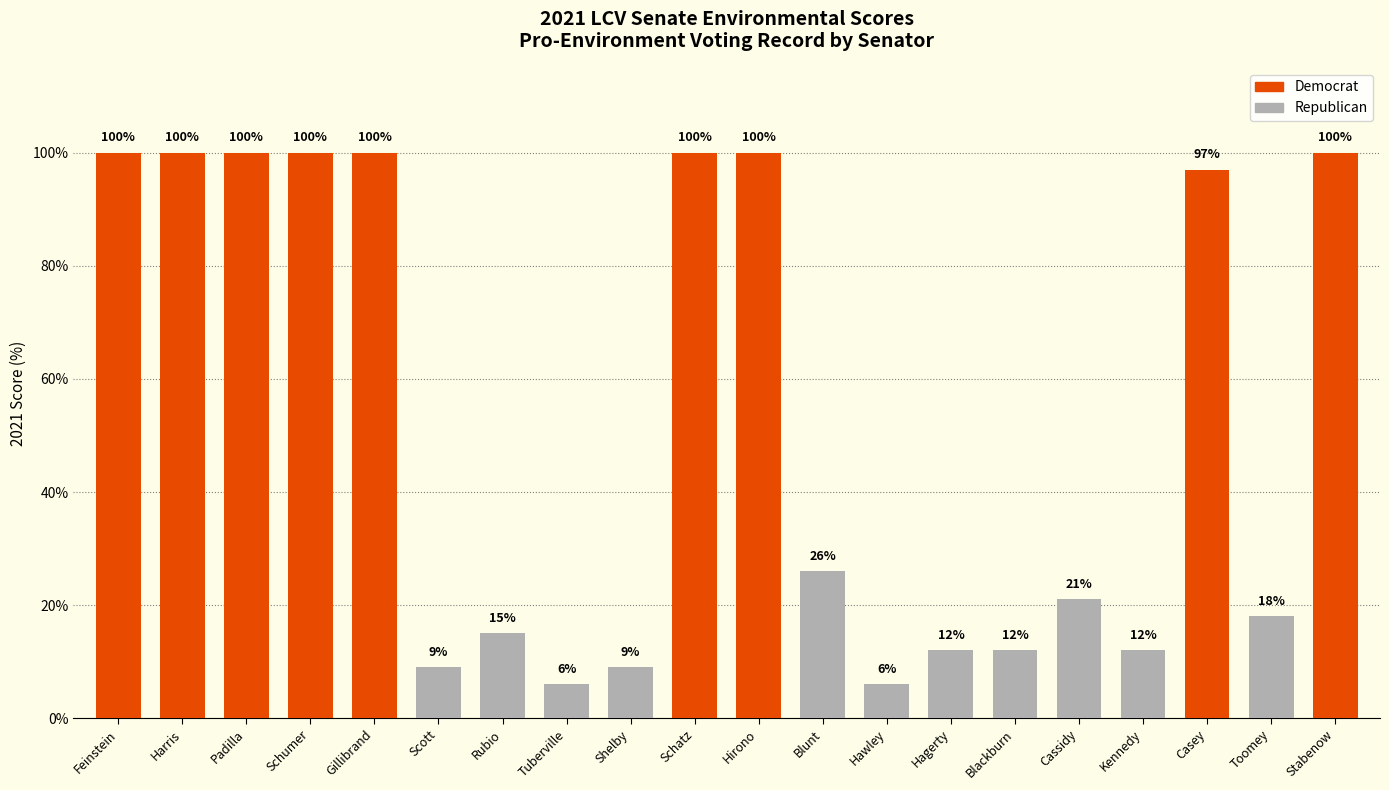

What is the difference between the maximum and minimum values?

94